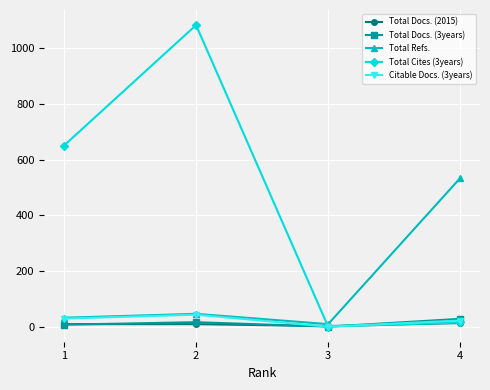

What is the difference between the Total Refs. values at 1 and 2?

14